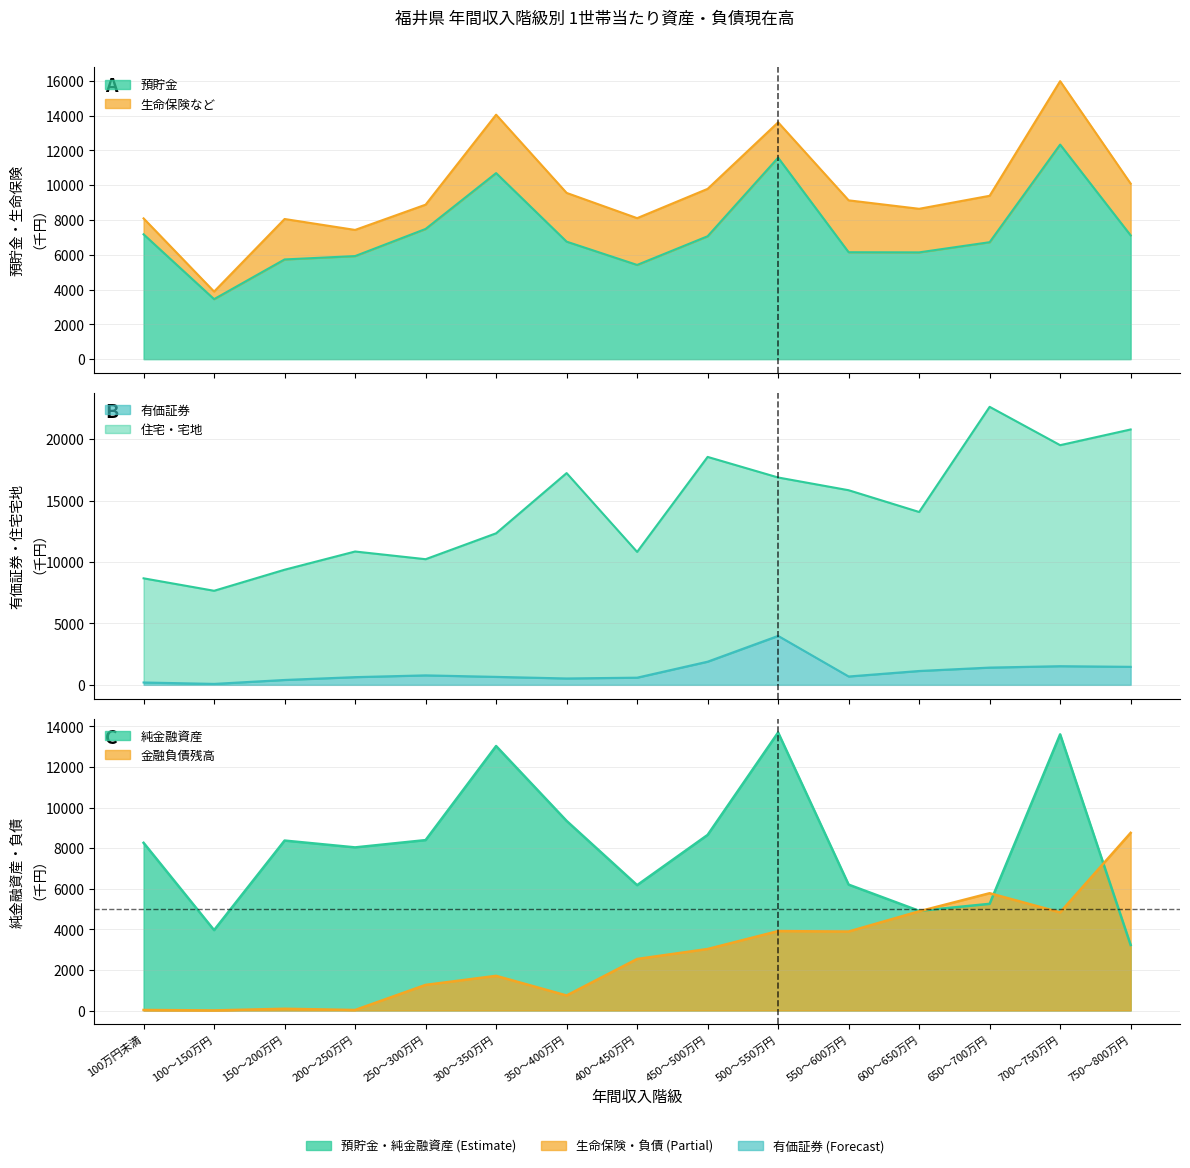

Reading left to right, list all the values displayed in this chart.

預貯金: 100万円未満=7178	100～150万円=3451	150～200万円=5734	200～250万円=5927	250～300万円=7487	300～350万円=10698	350～400万円=6757	400～450万円=5418	450～500万円=7067	500～550万円=11585	550～600万円=6148	600～650万円=6140	650～700万円=6725	700～750万円=12338	750～800万円=7117
有価証券: 100万円未満=192	100～150万円=78	150～200万円=398	200～250万円=629	250～300万円=772	300～350万円=650	350～400万円=520	400～450万円=585	450～500万円=1887	500～550万円=3986	550～600万円=681	600～650万円=1129	650～700万円=1406	700～750万円=1520	750～800万円=1468
住宅・宅地: 100万円未満=8674	100～150万円=7660	150～200万円=9374	200～250万円=10858	250～300万円=10231	300～350万円=12340	350～400万円=17243	400～450万円=10825	450～500万円=18561	500～550万円=16885	550～600万円=15848	600～650万円=14076	650～700万円=22639	700～750万円=19517	750～800万円=20796
金融負債残高: 100万円未満=26	100～150万円=5	150～200万円=86	200～250万円=25	250～300万円=1261	300～350万円=1707	350～400万円=740	400～450万円=2538	450～500万円=3029	500～550万円=3912	550～600万円=3890	600～650万円=4886	650～700万円=5777	700～750万円=4834	750～800万円=8751
純金融資産: 100万円未満=8260	100～150万円=3960	150～200万円=8371	200～250万円=8035	250～300万円=8394	300～350万円=13028	350～400万円=9340	400～450万円=6175	450～500万円=8650	500～550万円=13695	550～600万円=6201	600～650万円=4909	650～700万円=5254	700～750万円=13604	750～800万円=3229